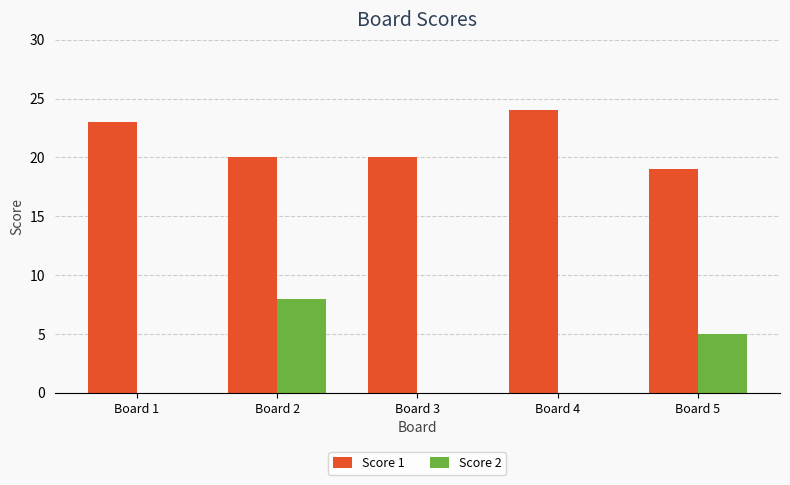

The Score 1 series shows 9 at Board 3. True or false?

False